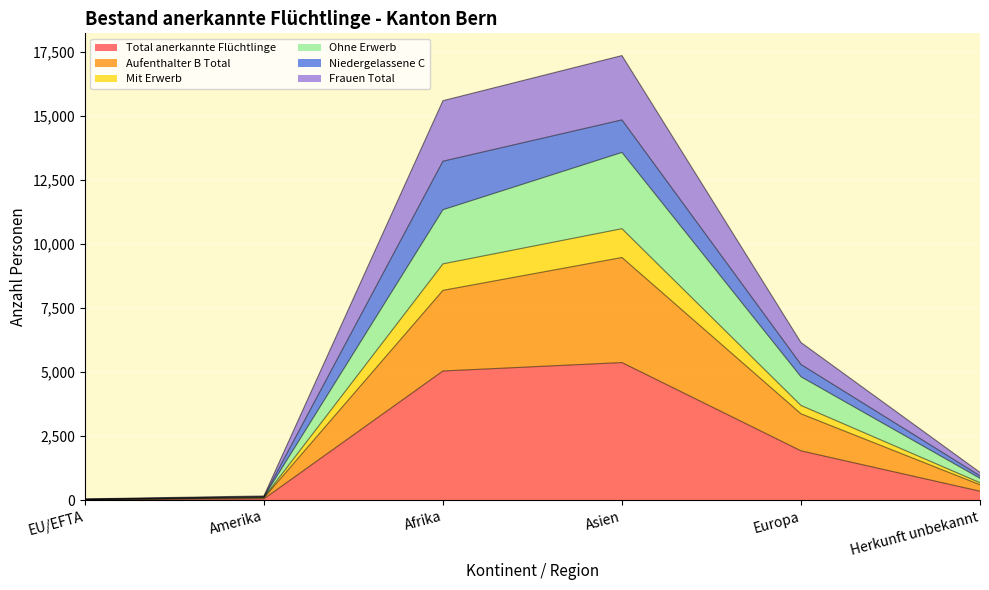

Where is Total anerkannte Flüchtlinge nearest to the value 2695?

Europa